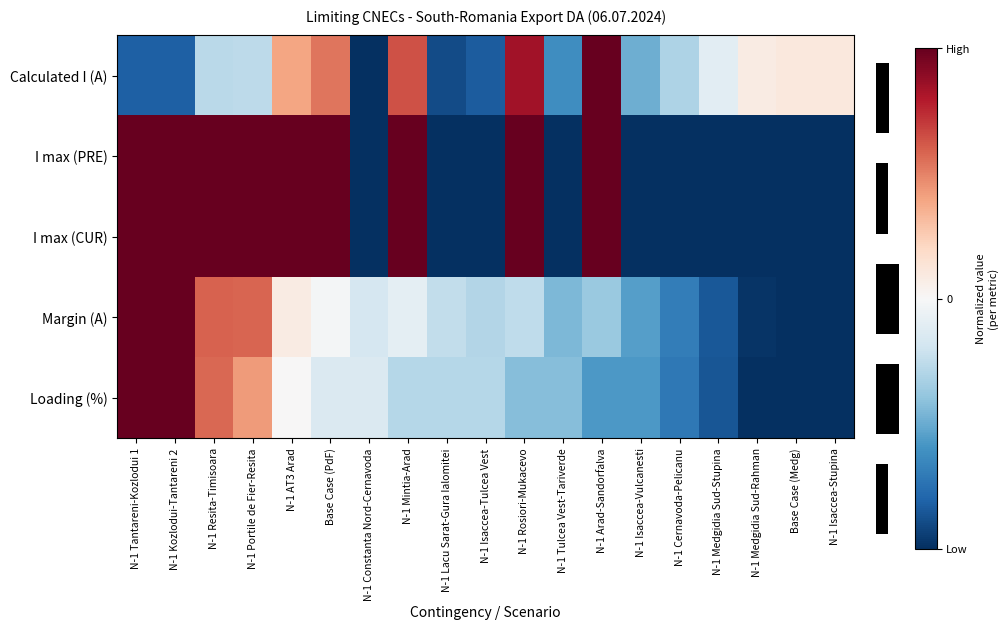

Reading left to right, what are all the values shown in this chart?

Calculated I (A): N-1 Tantareni-Kozlodui 1=-0.8	N-1 Kozlodui-Tantareni 2=-0.8	N-1 Resita-Timisoara=-0.3	N-1 Portile de Fier-Resita=-0.3	N-1 AT3 Arad=0.4	Base Case (PdF)=0.5	N-1 Constanta Nord-Cernavoda=-1.0	N-1 Mintia-Arad=0.6	N-1 Lacu Sarat-Gura Ialomitei=-0.9	N-1 Isaccea-Tulcea Vest=-0.8	N-1 Rosiori-Mukacevo=0.8	N-1 Tulcea Vest-Tariverde=-0.6	N-1 Arad-Sandorfalva=1.0	N-1 Isaccea-Vulcanesti=-0.5	N-1 Cernavoda-Pelicanu=-0.3	N-1 Medgidia Sud-Stupina=-0.1	N-1 Medgidia Sud-Rahman=0.1	Base Case (Medg)=0.1	N-1 Isaccea-Stupina=0.1
I max (PRE): N-1 Tantareni-Kozlodui 1=1.0	N-1 Kozlodui-Tantareni 2=1.0	N-1 Resita-Timisoara=1.0	N-1 Portile de Fier-Resita=1.0	N-1 AT3 Arad=1.0	Base Case (PdF)=1.0	N-1 Constanta Nord-Cernavoda=-1.0	N-1 Mintia-Arad=1.0	N-1 Lacu Sarat-Gura Ialomitei=-1.0	N-1 Isaccea-Tulcea Vest=-1.0	N-1 Rosiori-Mukacevo=1.0	N-1 Tulcea Vest-Tariverde=-1.0	N-1 Arad-Sandorfalva=1.0	N-1 Isaccea-Vulcanesti=-1.0	N-1 Cernavoda-Pelicanu=-1.0	N-1 Medgidia Sud-Stupina=-1.0	N-1 Medgidia Sud-Rahman=-1.0	Base Case (Medg)=-1.0	N-1 Isaccea-Stupina=-1.0
I max (CUR): N-1 Tantareni-Kozlodui 1=1.0	N-1 Kozlodui-Tantareni 2=1.0	N-1 Resita-Timisoara=1.0	N-1 Portile de Fier-Resita=1.0	N-1 AT3 Arad=1.0	Base Case (PdF)=1.0	N-1 Constanta Nord-Cernavoda=-1.0	N-1 Mintia-Arad=1.0	N-1 Lacu Sarat-Gura Ialomitei=-1.0	N-1 Isaccea-Tulcea Vest=-1.0	N-1 Rosiori-Mukacevo=1.0	N-1 Tulcea Vest-Tariverde=-1.0	N-1 Arad-Sandorfalva=1.0	N-1 Isaccea-Vulcanesti=-1.0	N-1 Cernavoda-Pelicanu=-1.0	N-1 Medgidia Sud-Stupina=-1.0	N-1 Medgidia Sud-Rahman=-1.0	Base Case (Medg)=-1.0	N-1 Isaccea-Stupina=-1.0
Margin (A): N-1 Tantareni-Kozlodui 1=1.0	N-1 Kozlodui-Tantareni 2=1.0	N-1 Resita-Timisoara=0.6	N-1 Portile de Fier-Resita=0.6	N-1 AT3 Arad=0.1	Base Case (PdF)=-0.0	N-1 Constanta Nord-Cernavoda=-0.2	N-1 Mintia-Arad=-0.1	N-1 Lacu Sarat-Gura Ialomitei=-0.2	N-1 Isaccea-Tulcea Vest=-0.3	N-1 Rosiori-Mukacevo=-0.3	N-1 Tulcea Vest-Tariverde=-0.5	N-1 Arad-Sandorfalva=-0.4	N-1 Isaccea-Vulcanesti=-0.6	N-1 Cernavoda-Pelicanu=-0.7	N-1 Medgidia Sud-Stupina=-0.8	N-1 Medgidia Sud-Rahman=-1.0	Base Case (Medg)=-1.0	N-1 Isaccea-Stupina=-1.0
Loading (%): N-1 Tantareni-Kozlodui 1=1.0	N-1 Kozlodui-Tantareni 2=1.0	N-1 Resita-Timisoara=0.6	N-1 Portile de Fier-Resita=0.4	N-1 AT3 Arad=0.0	Base Case (PdF)=-0.1	N-1 Constanta Nord-Cernavoda=-0.1	N-1 Mintia-Arad=-0.3	N-1 Lacu Sarat-Gura Ialomitei=-0.3	N-1 Isaccea-Tulcea Vest=-0.3	N-1 Rosiori-Mukacevo=-0.4	N-1 Tulcea Vest-Tariverde=-0.4	N-1 Arad-Sandorfalva=-0.6	N-1 Isaccea-Vulcanesti=-0.6	N-1 Cernavoda-Pelicanu=-0.7	N-1 Medgidia Sud-Stupina=-0.9	N-1 Medgidia Sud-Rahman=-1.0	Base Case (Medg)=-1.0	N-1 Isaccea-Stupina=-1.0